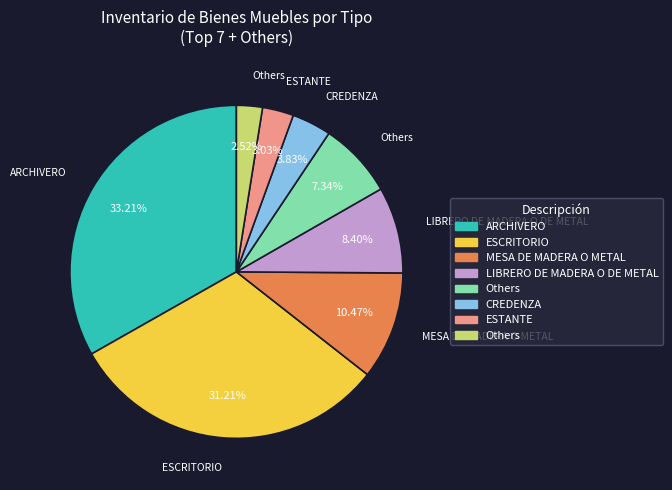

Is there any slice that represents more than half of the pie?

No